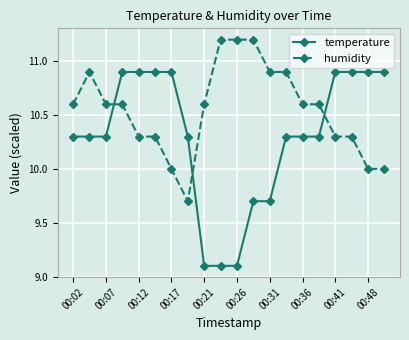

What is the value of the temperature point at the 1st from the left?

10.3